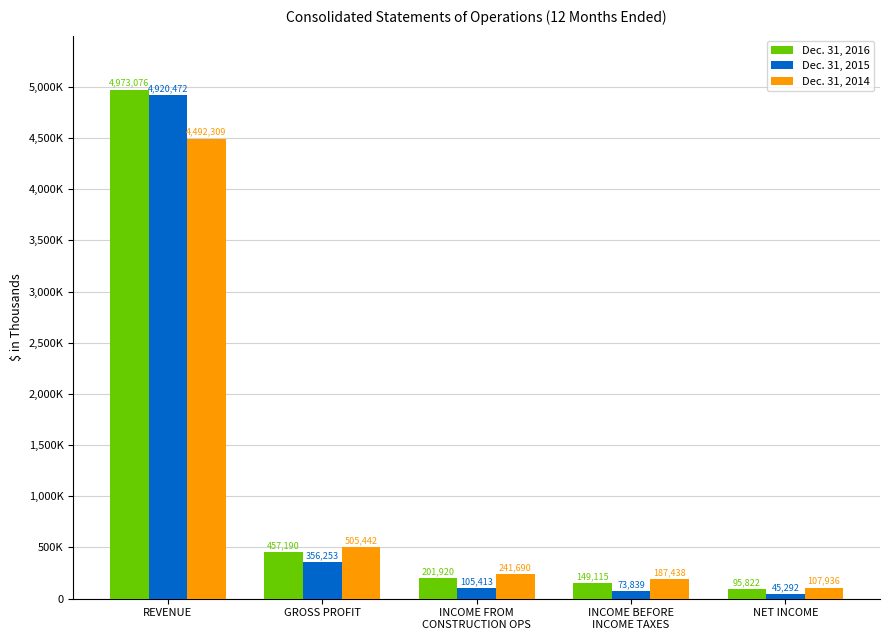

Reading left to right, transcribe all the data shown in this chart.

Dec. 31, 2016: REVENUE=4973076	GROSS PROFIT=457190	INCOME FROM
CONSTRUCTION OPS=201920	INCOME BEFORE
INCOME TAXES=149115	NET INCOME=95822
Dec. 31, 2015: REVENUE=4920472	GROSS PROFIT=356253	INCOME FROM
CONSTRUCTION OPS=105413	INCOME BEFORE
INCOME TAXES=73839	NET INCOME=45292
Dec. 31, 2014: REVENUE=4492309	GROSS PROFIT=505442	INCOME FROM
CONSTRUCTION OPS=241690	INCOME BEFORE
INCOME TAXES=187438	NET INCOME=107936